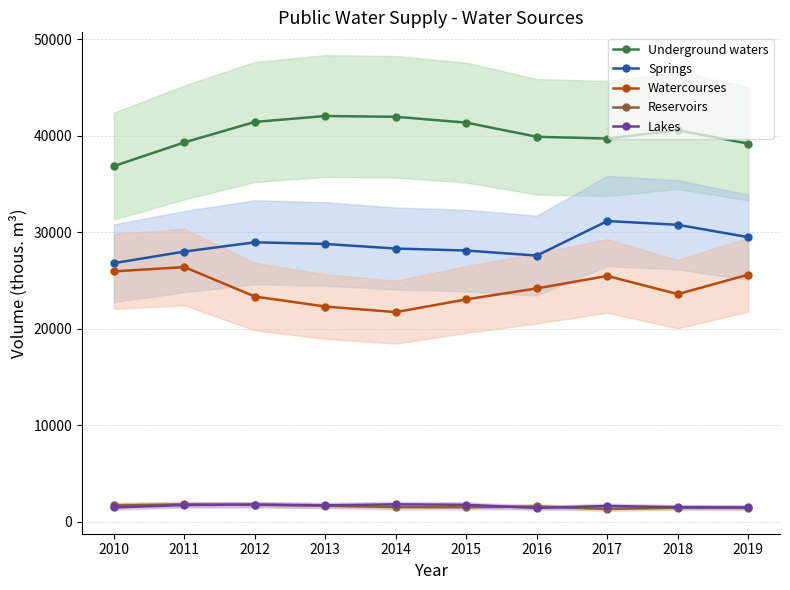

How many lines are shown in the chart?

5